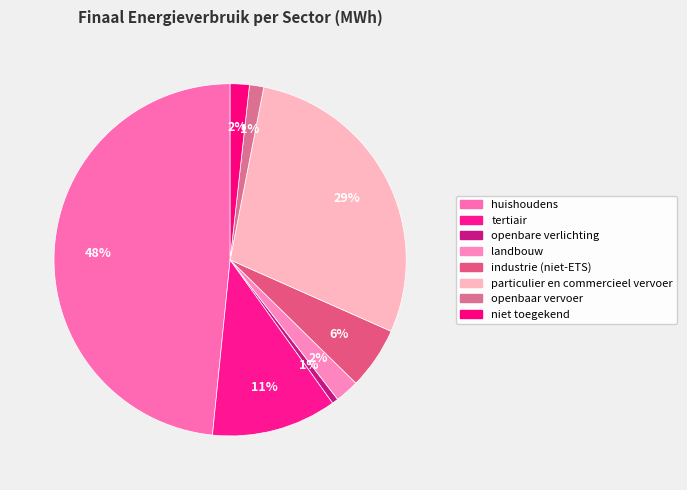

Do niet toegekend and tertiair together represent more than half of the pie?

No